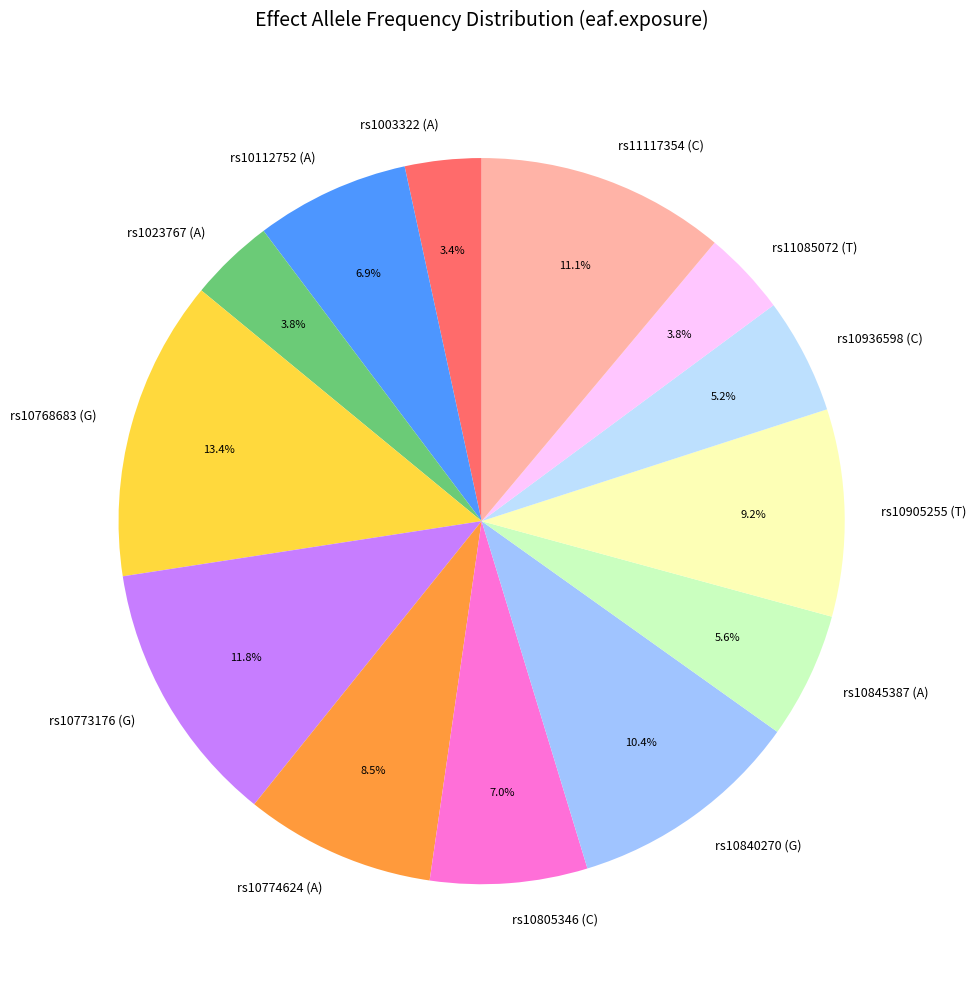

Do rs1023767 (A) and rs10773176 (G) together represent more than half of the pie?

No